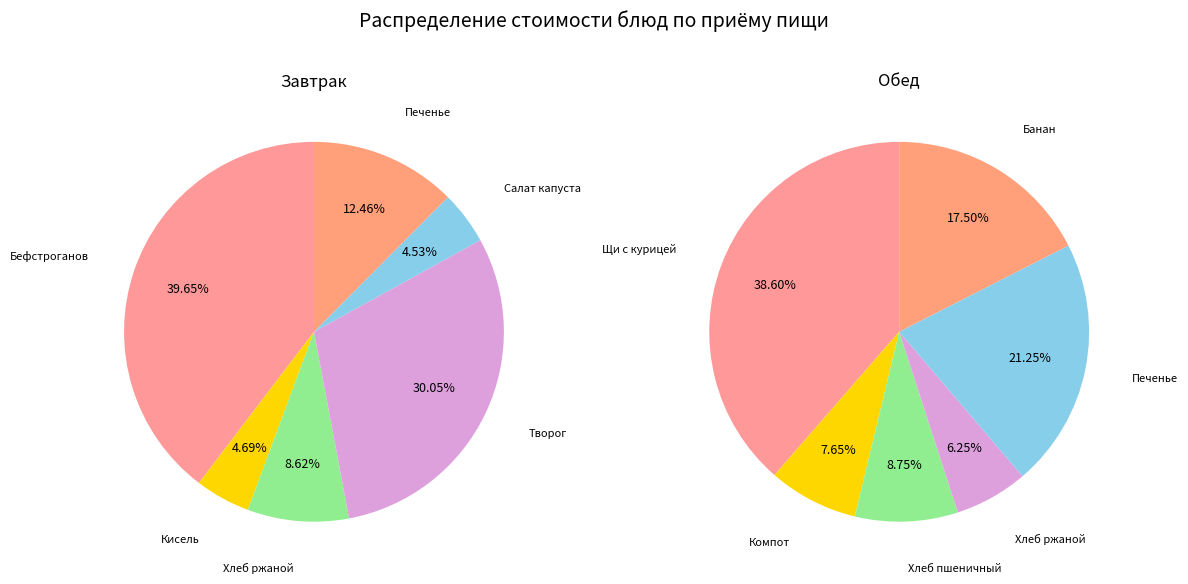

How many slices are in this pie chart?

6